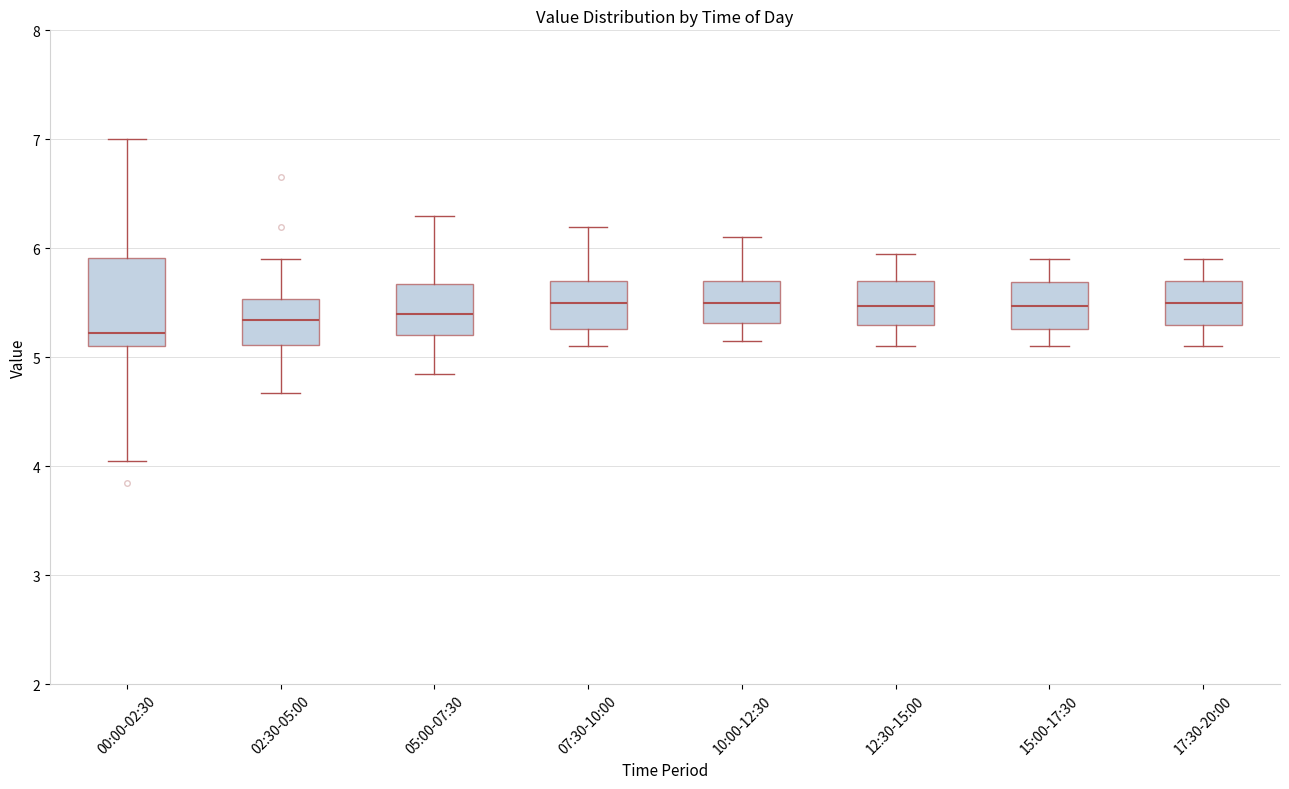

Comparing the boxes themselves (not the whiskers), which one is the tallest?

00:00-02:30